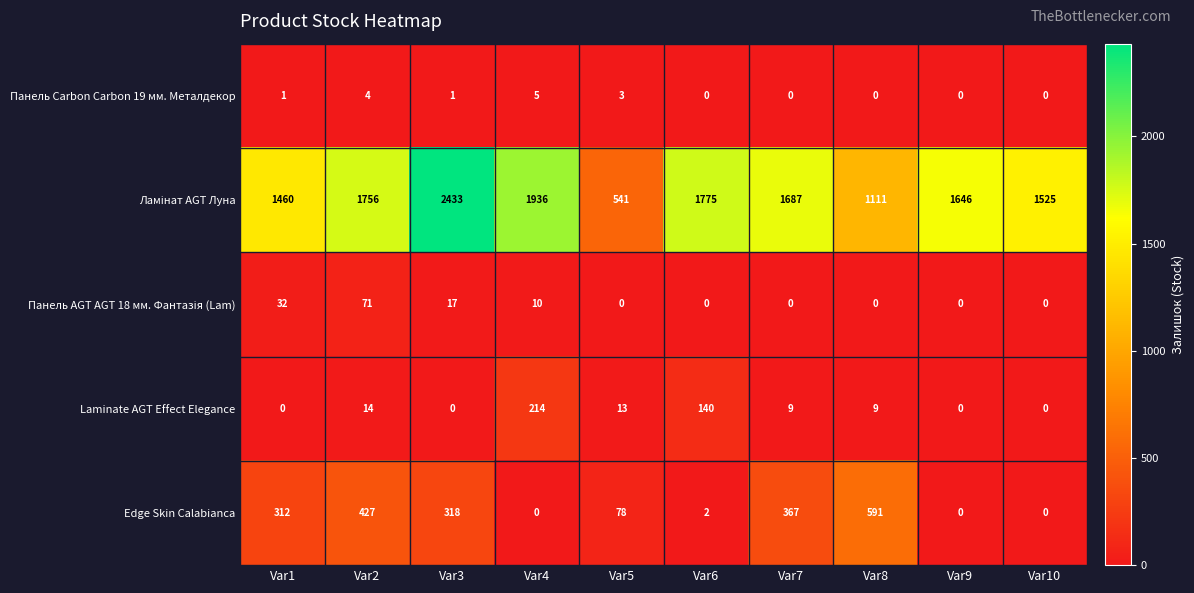

The Laminate AGT Effect Elegance series shows 214 at Var4. True or false?

True